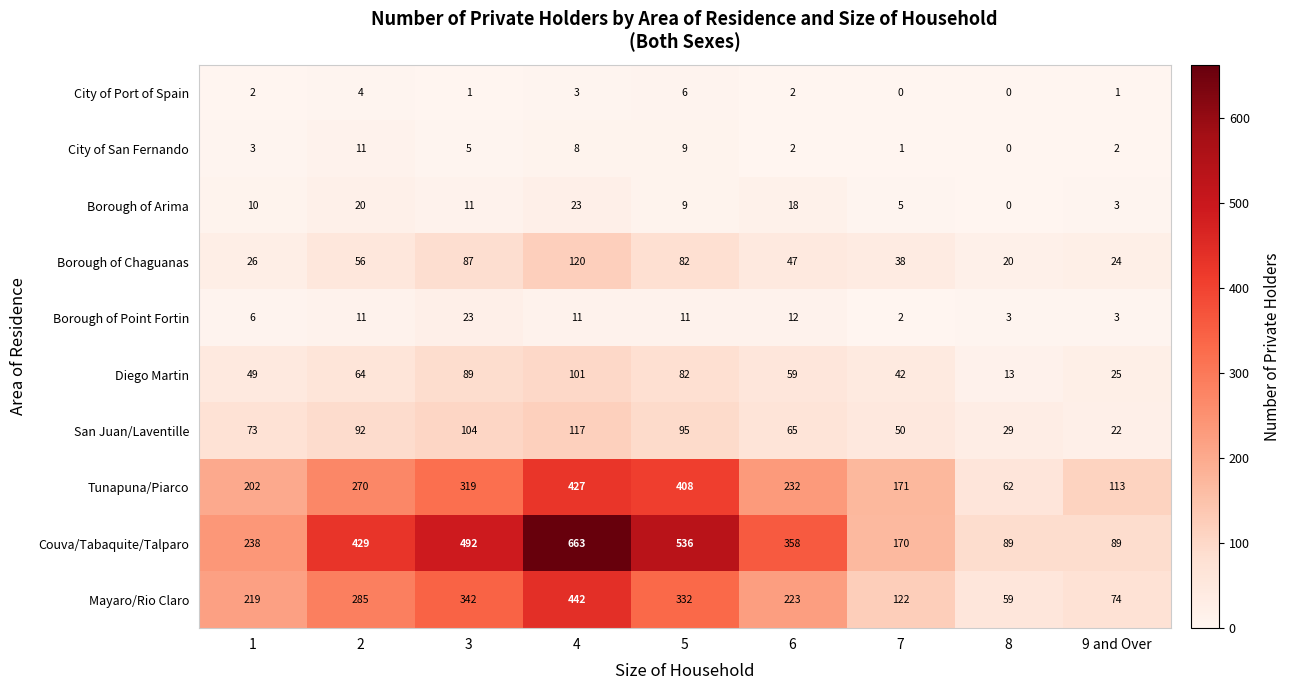

Is it true that Borough of Chaguanas equals 192 at 4?

False